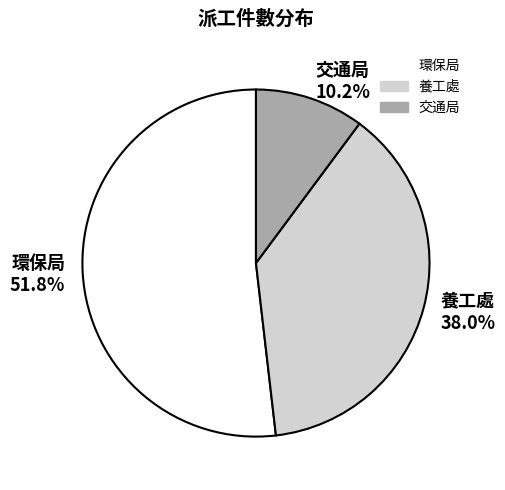

Which slice is the smallest?

交通局